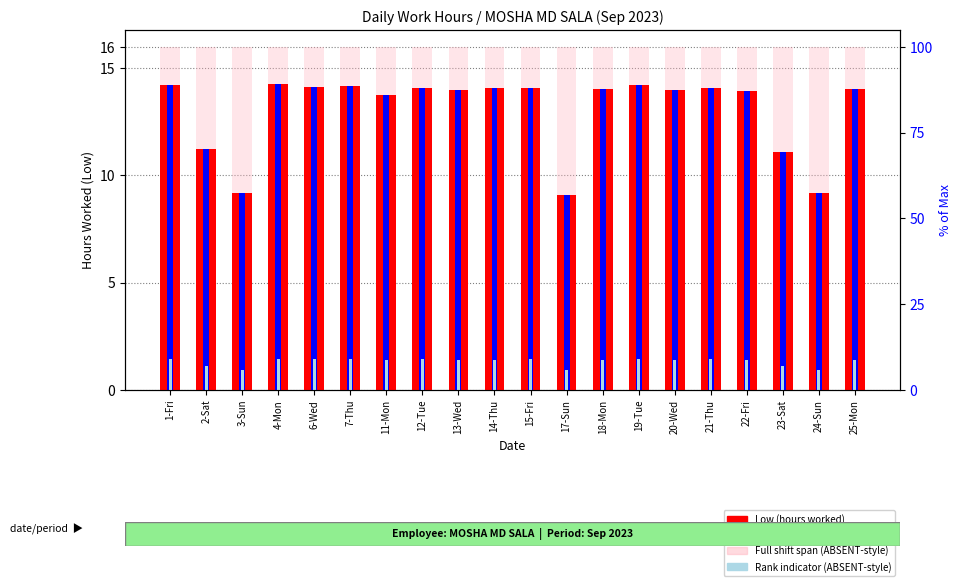

What is the sum of all % of daily max (scaled) values?

260.8